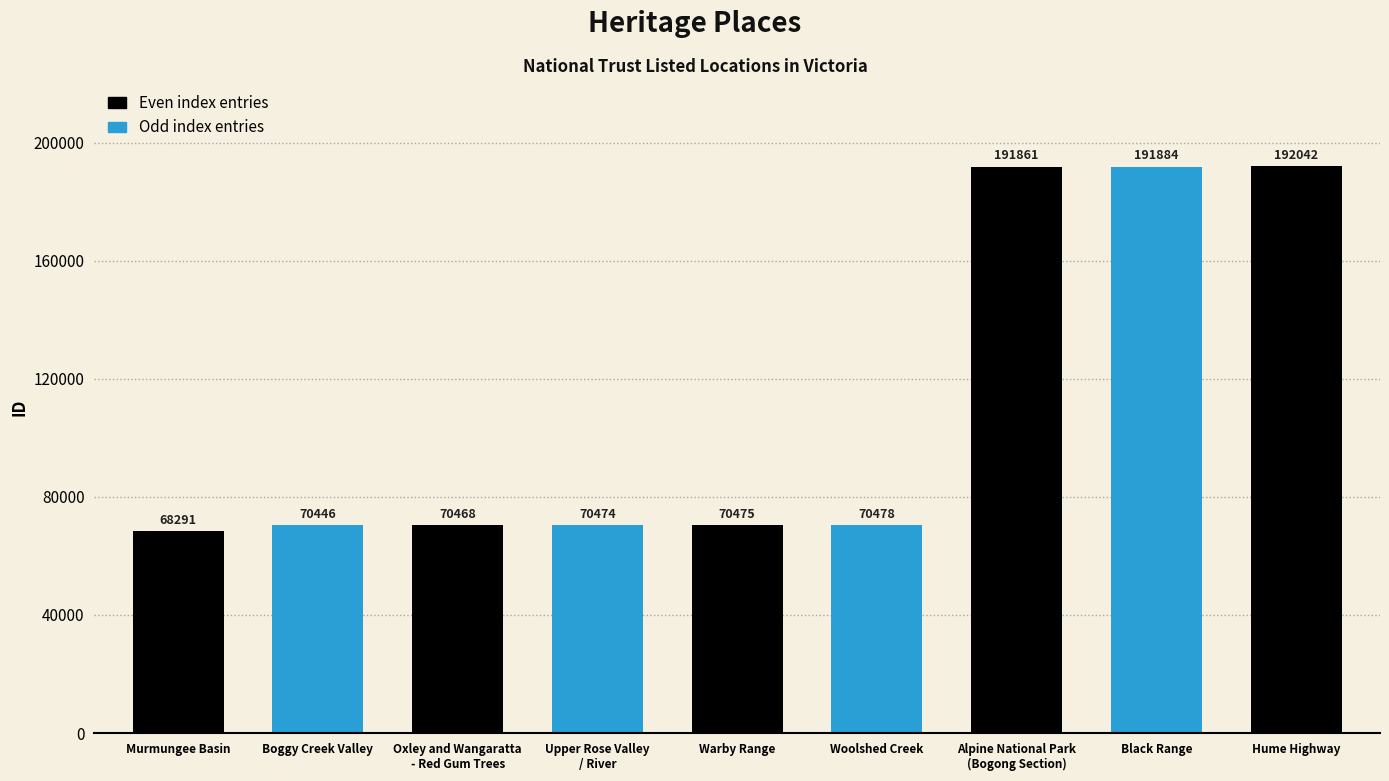

Rank the categories by value from lowest to highest.

Murmungee Basin, Boggy Creek Valley, Oxley and Wangaratta
- Red Gum Trees, Upper Rose Valley
/ River, Warby Range, Woolshed Creek, Alpine National Park
(Bogong Section), Black Range, Hume Highway